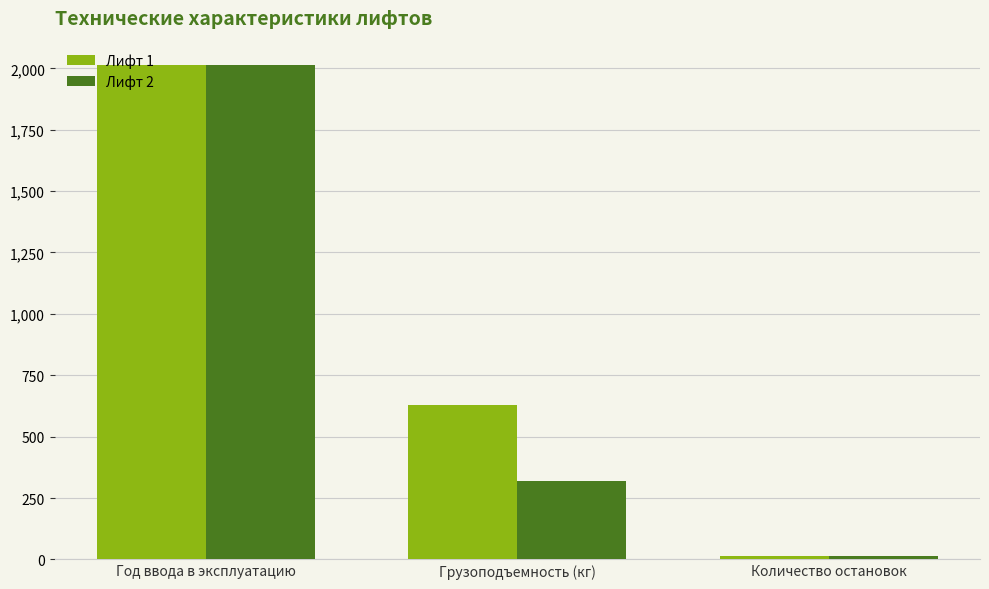

What is the label of the 1st bar from the right?

Количество остановок